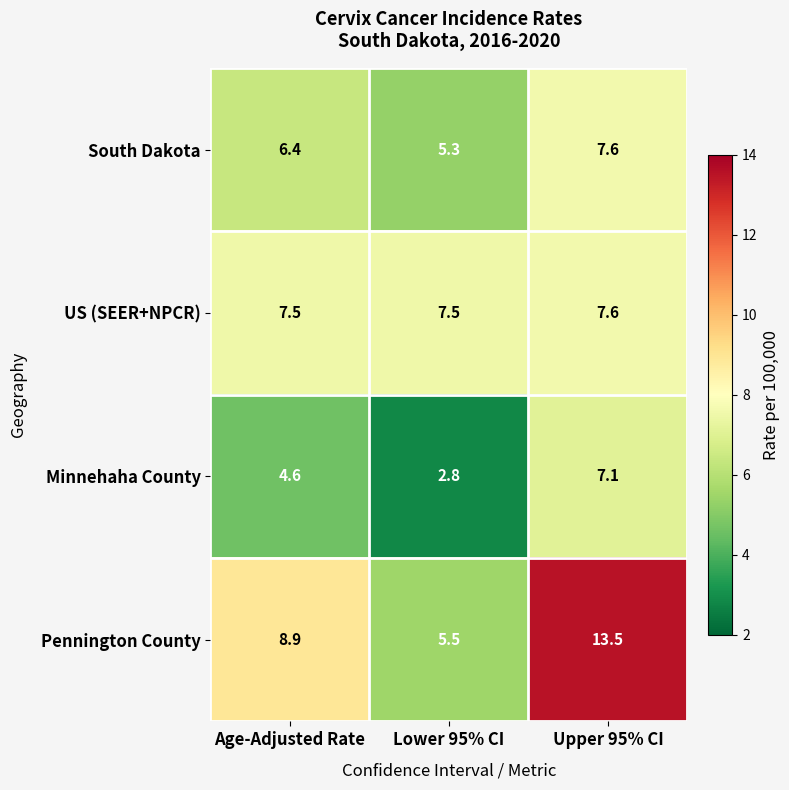

Which series has the widest spread of values?

Pennington County